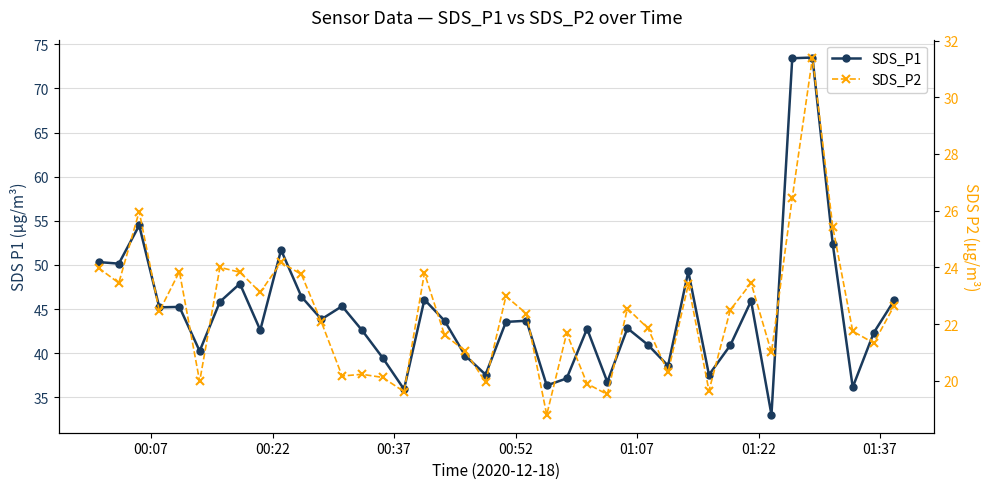

The value of SDS_P2 at 27 is 38.4. True or false?

False